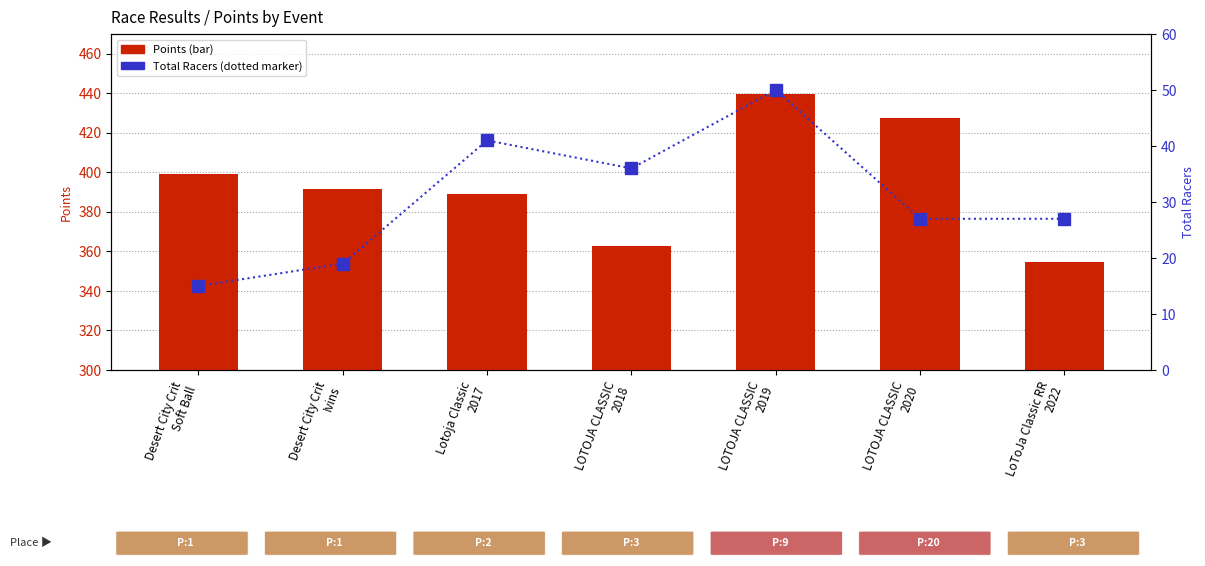

List the series in order of their overall mean, lowest first.

Total Racers, Points